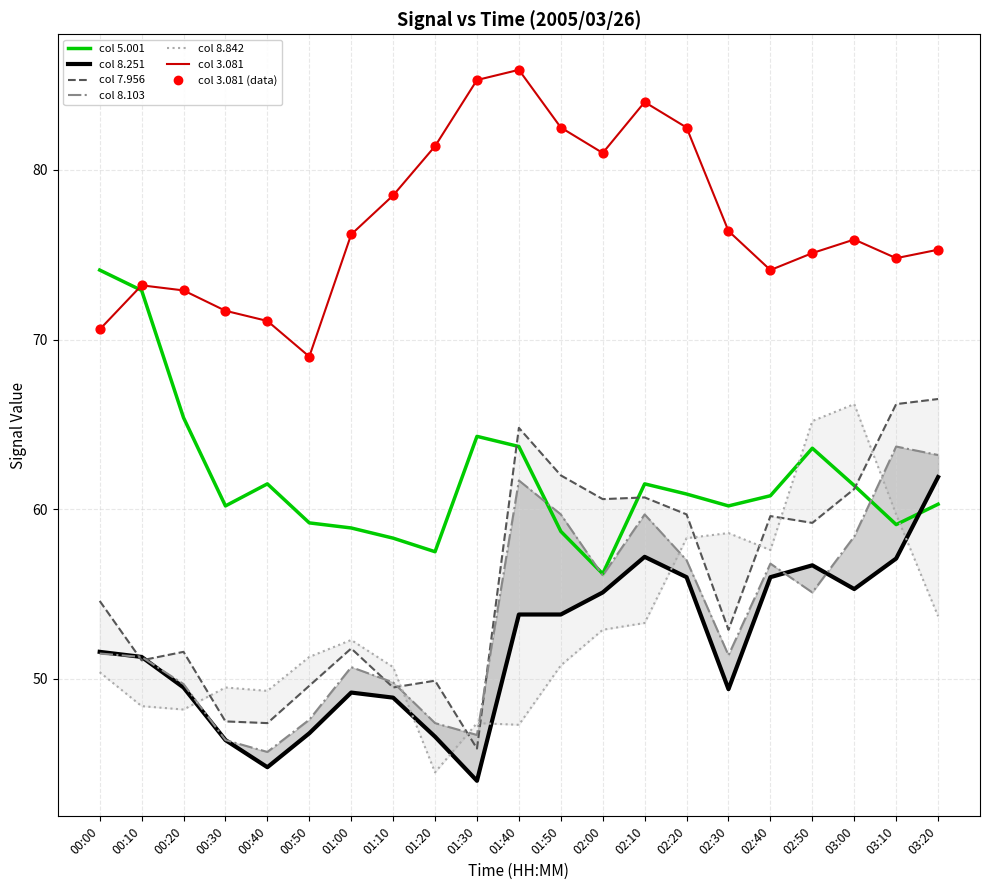

What are all the series names shown in the legend?

5.001, 8.251, 7.956, 8.103, 8.842, 3.081